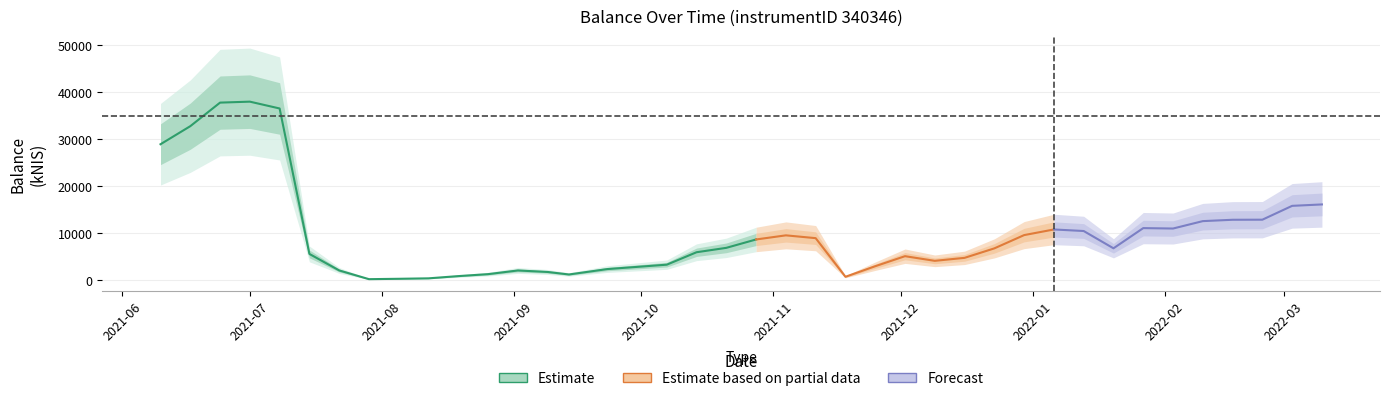

What is the label of the 5th point from the right?

2022-02-10